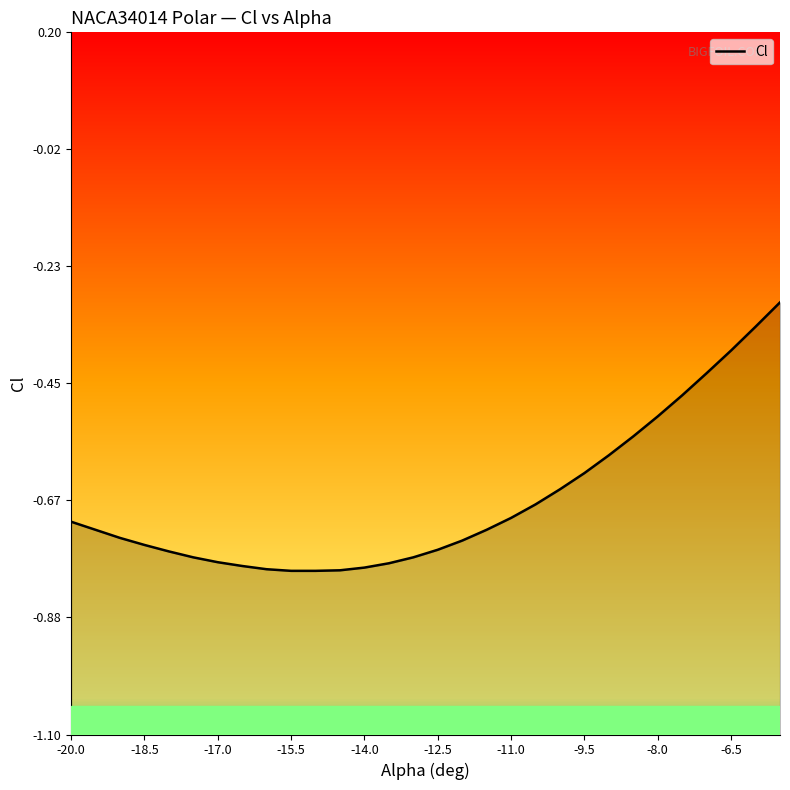

Count the number of categories in the chart.

30